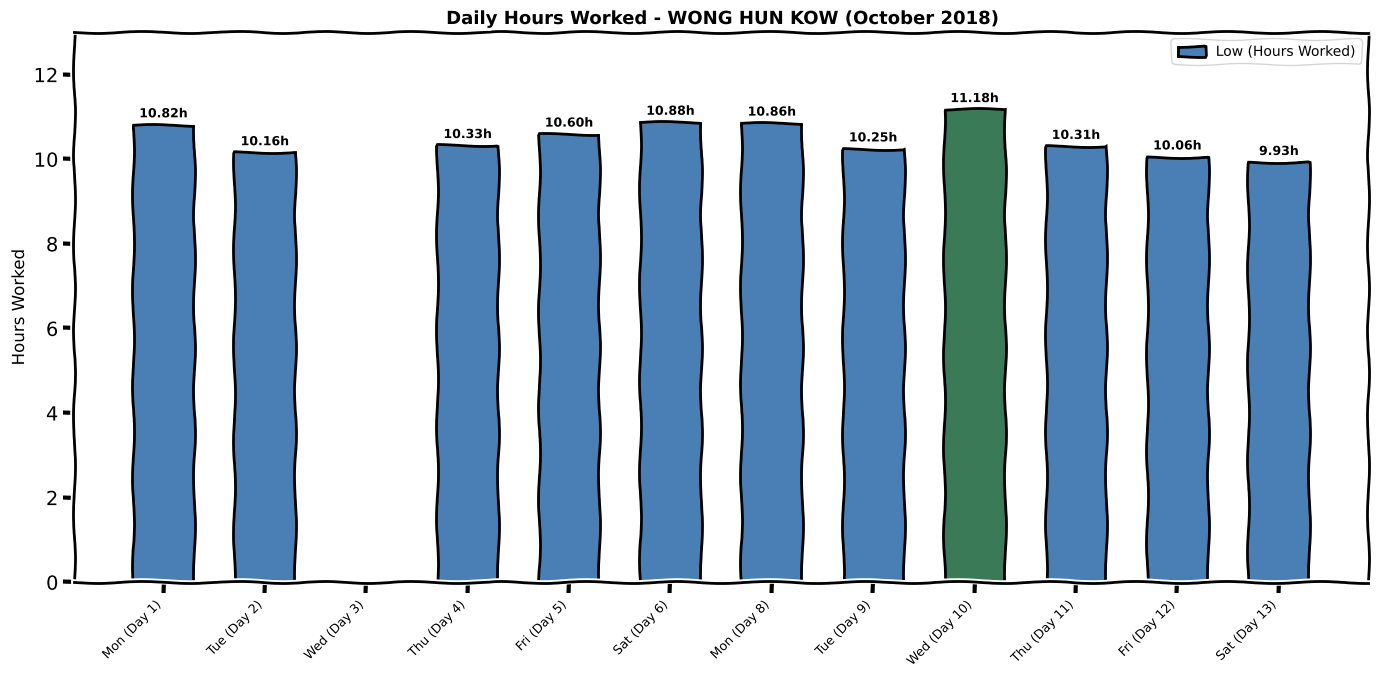

What is the sum of all values?

115.4